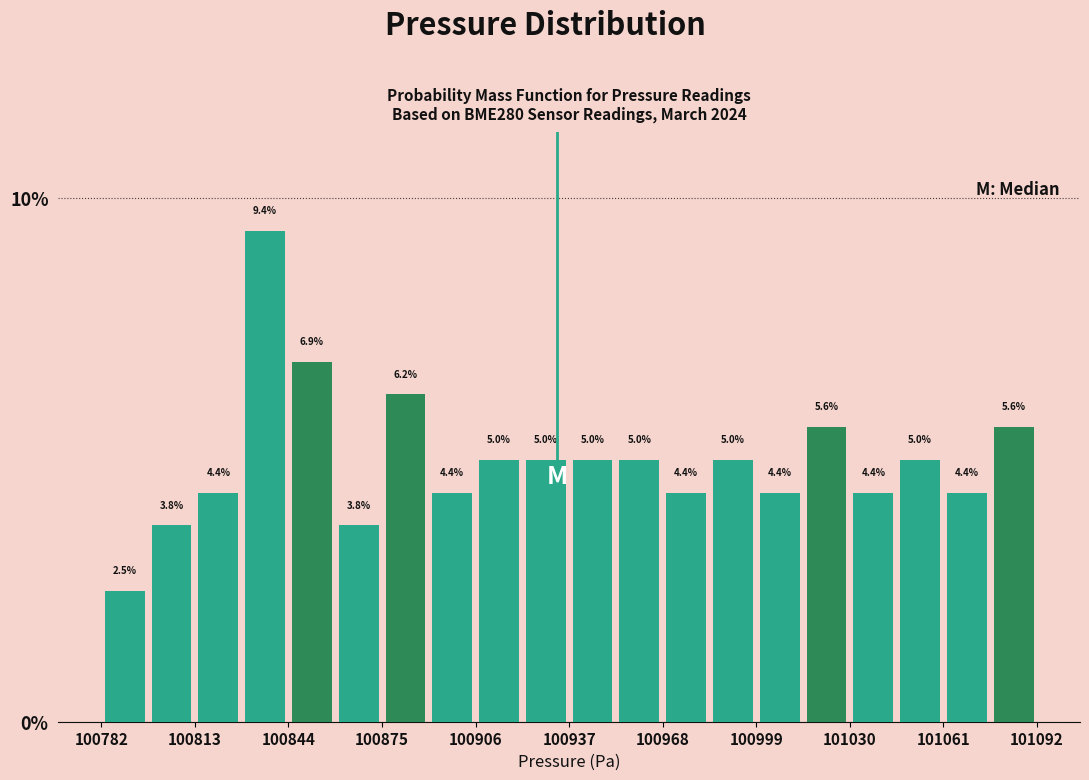

Around what value on the x-axis is the tallest bar? Give the approximate position of its centre, as read against the axis.

100835